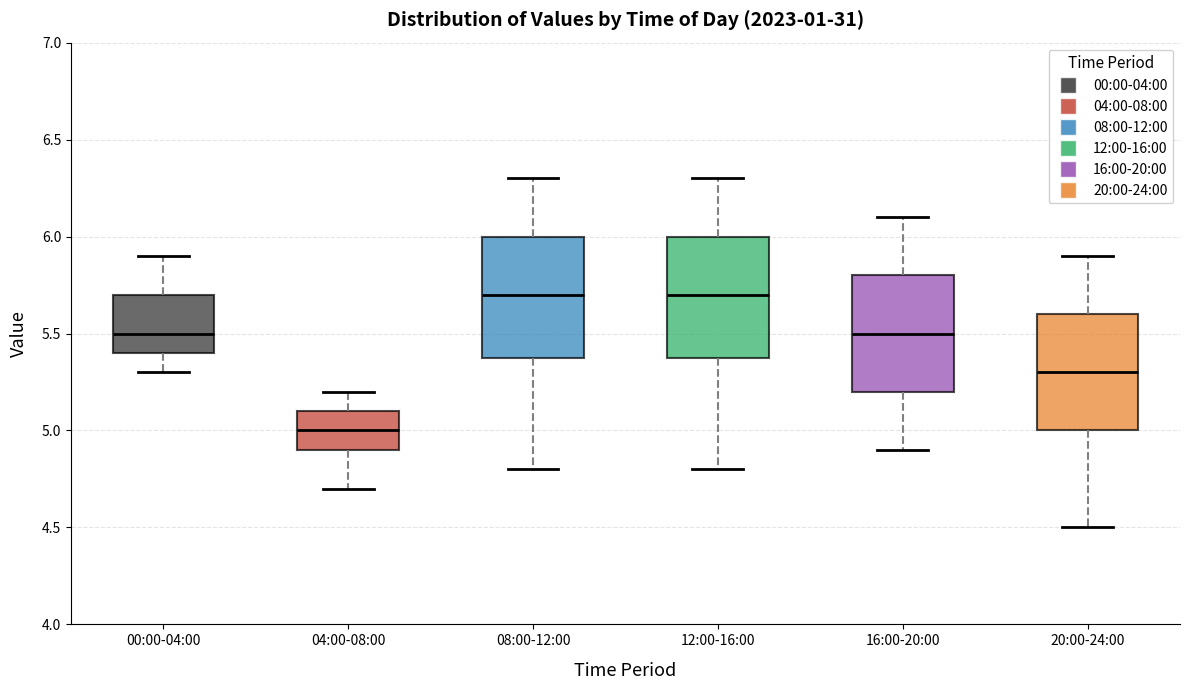

Reading left to right, read every box against the y-axis: the position of its median line, the range the box covers, and the ends of its whiskers. The values are not printed on the chart, so give them approximately, as read against the axis.

00:00-04:00: median 5.5, box 5.4 to 5.7, whiskers 5.3 to 5.9
04:00-08:00: median 5.0, box 4.9 to 5.1, whiskers 4.7 to 5.2
08:00-12:00: median 5.7, box 5.4 to 6.0, whiskers 4.8 to 6.3
12:00-16:00: median 5.7, box 5.4 to 6.0, whiskers 4.8 to 6.3
16:00-20:00: median 5.5, box 5.2 to 5.8, whiskers 4.9 to 6.1
20:00-24:00: median 5.3, box 5.0 to 5.6, whiskers 4.5 to 5.9